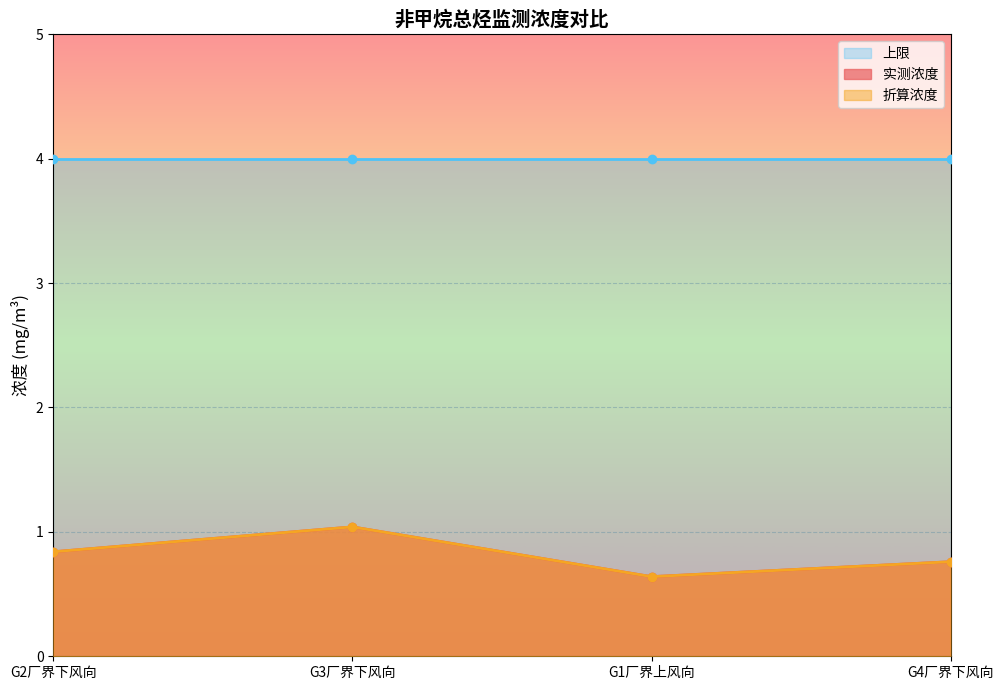

How many lines are shown in the chart?

2